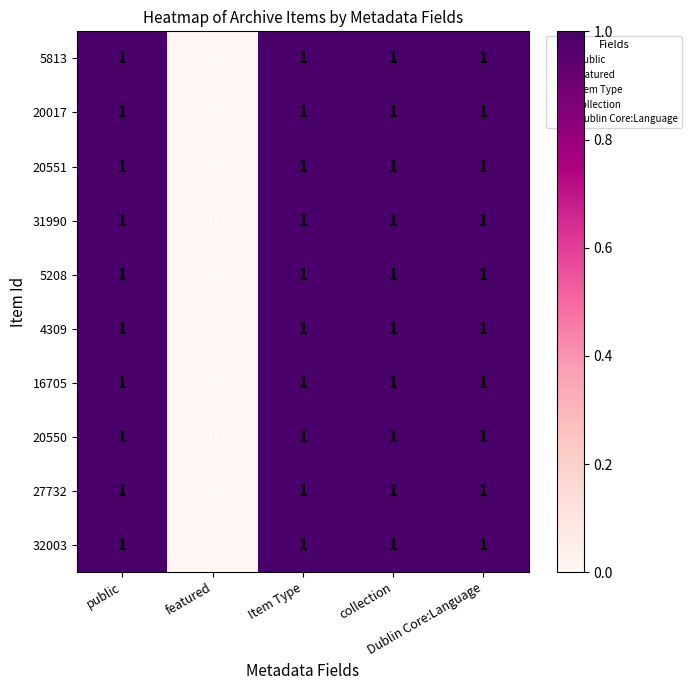

What is the sum of all 5813 values?

4